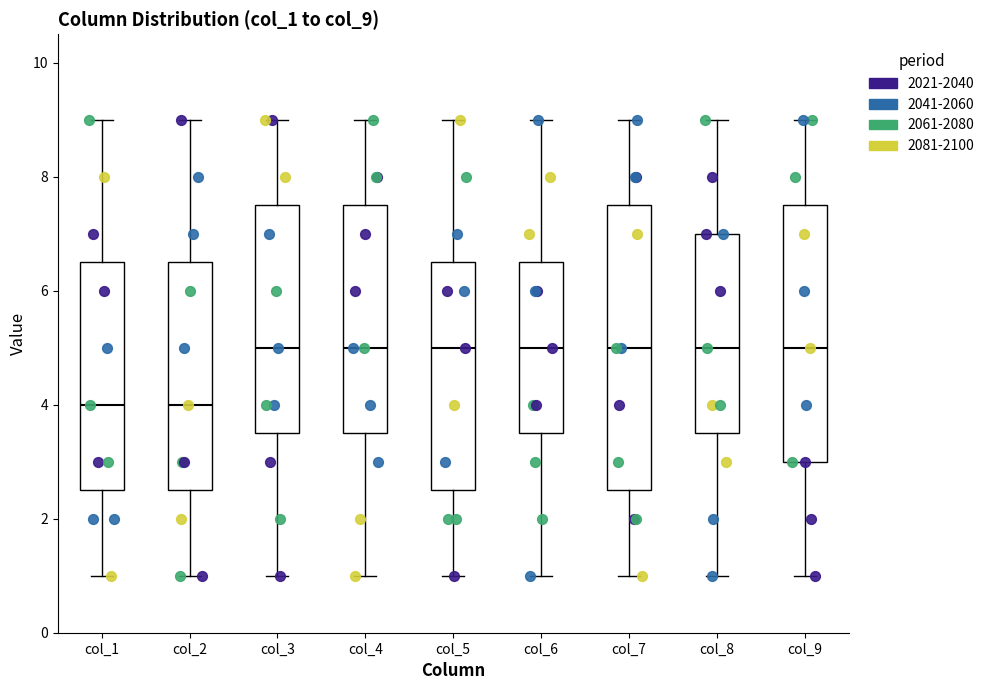

Comparing the boxes themselves (not the whiskers), which one is the tallest?

col_7